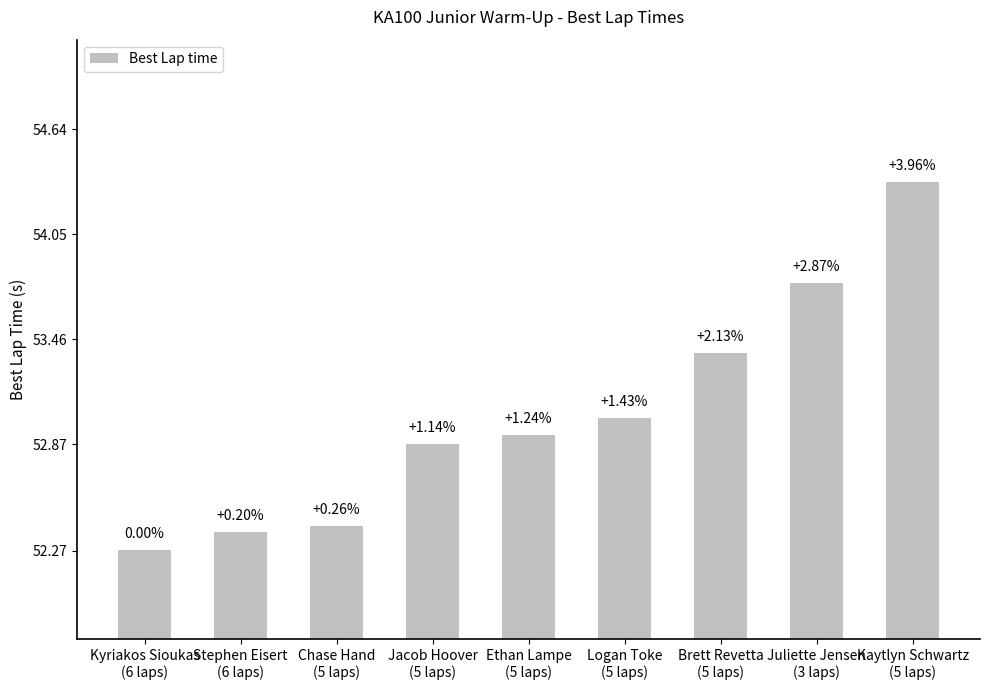

List the labels in order of value, smallest first.

Kyriakos Sioukas
(6 laps), Stephen Eisert
(6 laps), Chase Hand
(5 laps), Jacob Hoover
(5 laps), Ethan Lampe
(5 laps), Logan Toke
(5 laps), Brett Revetta
(5 laps), Juliette Jensen
(3 laps), Kaytlyn Schwartz
(5 laps)